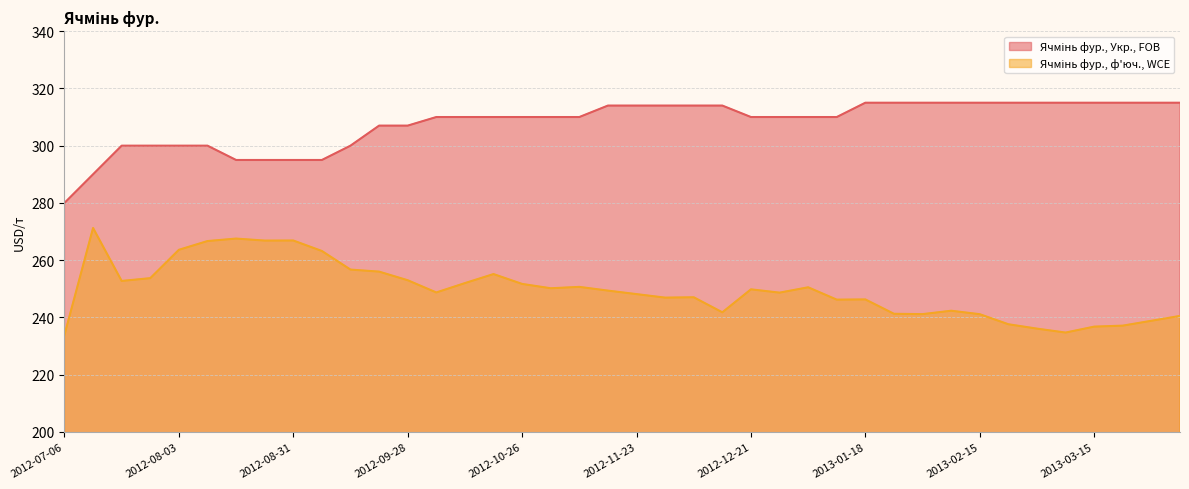

Count the number of data series in this chart.

2